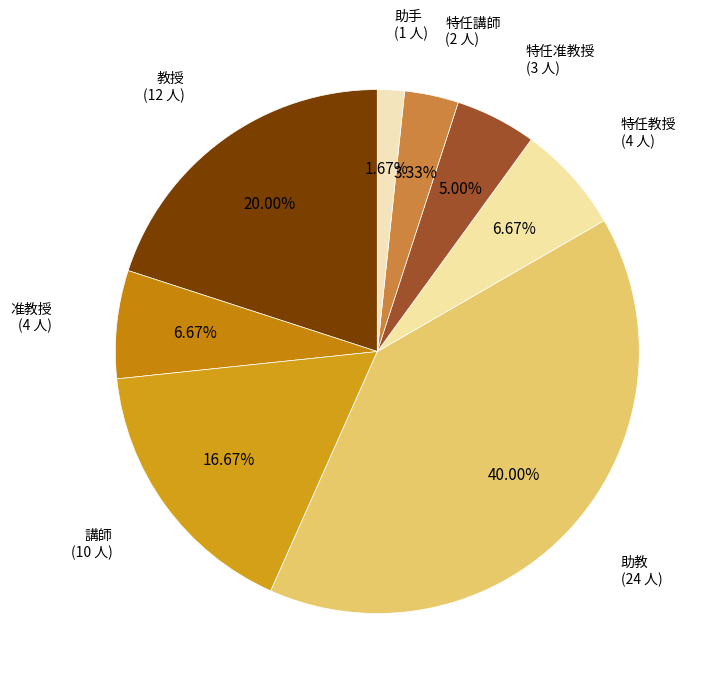

To the nearest percent, what is the average slice percentage?

12%